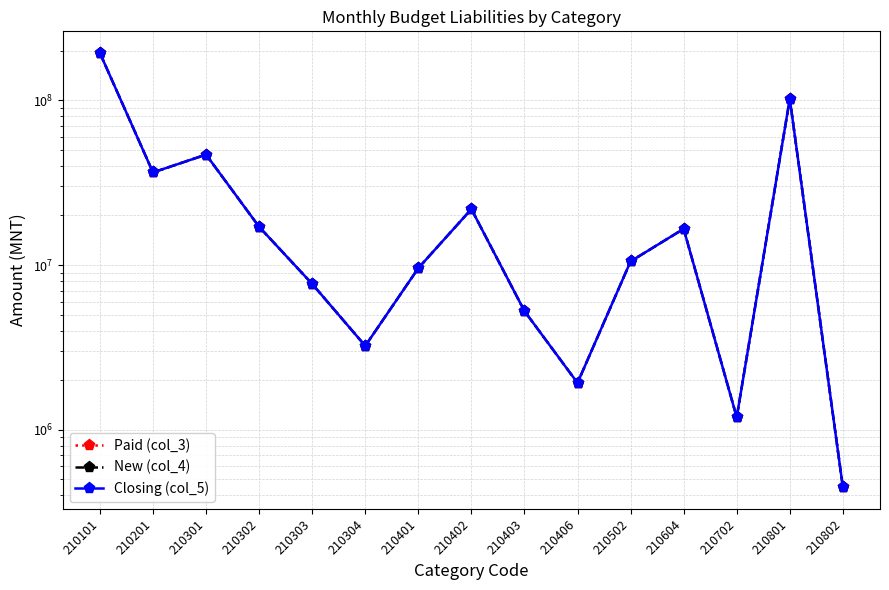

The value of Closing (col_5) at 210301 is 19646802.8. True or false?

False